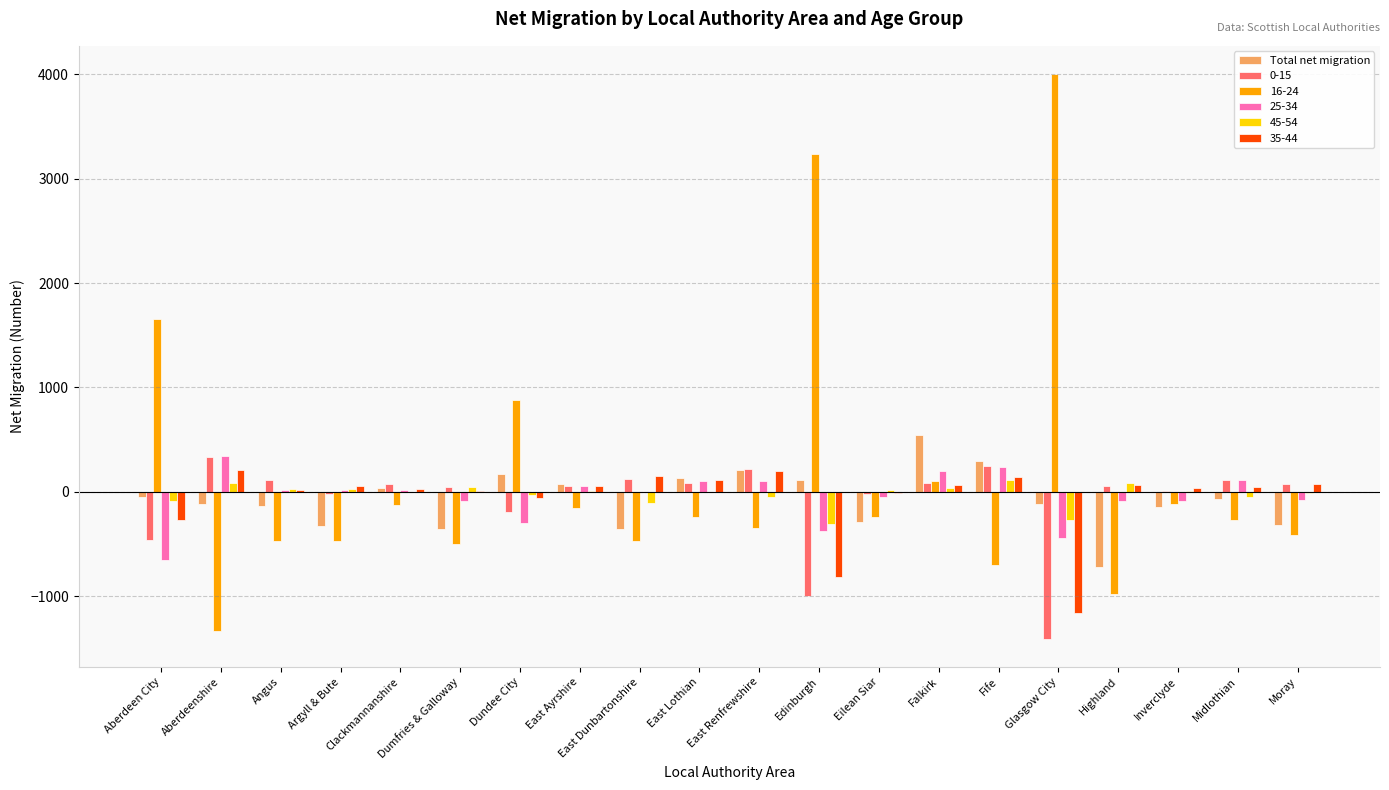

What is the greatest value displayed?

4001